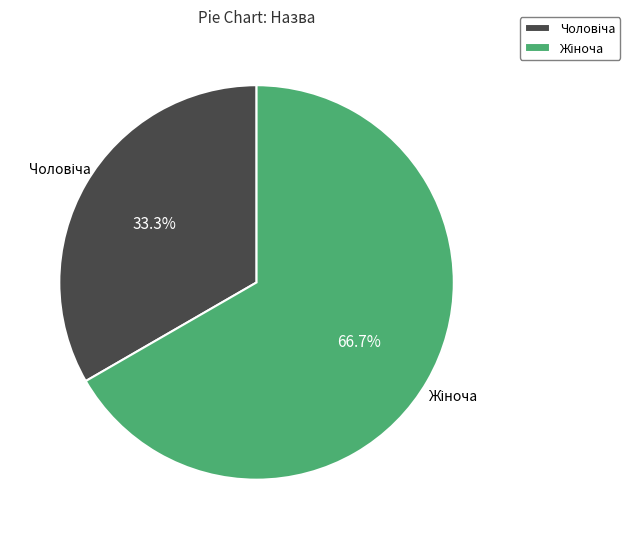

Does any single category account for the majority?

Yes